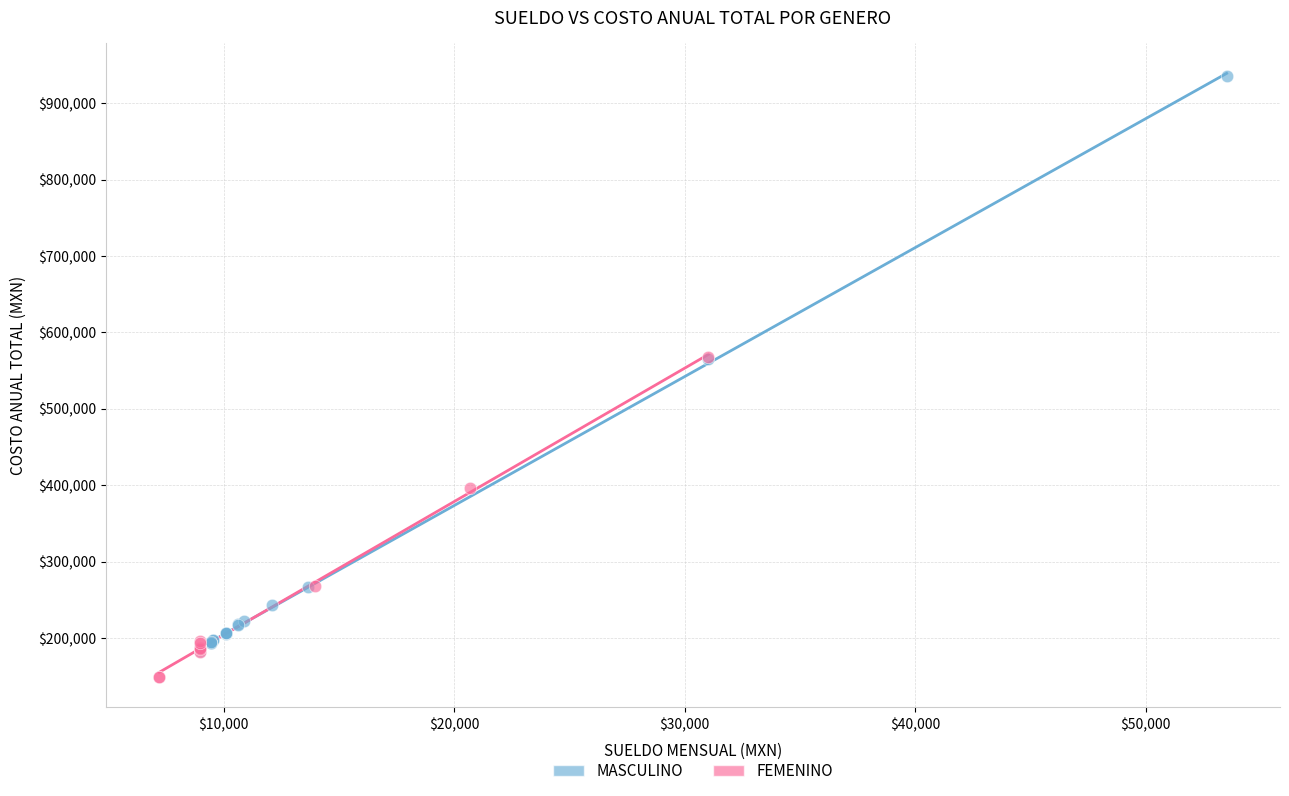

Which series reaches the maximum Y coordinate?

MASCULINO